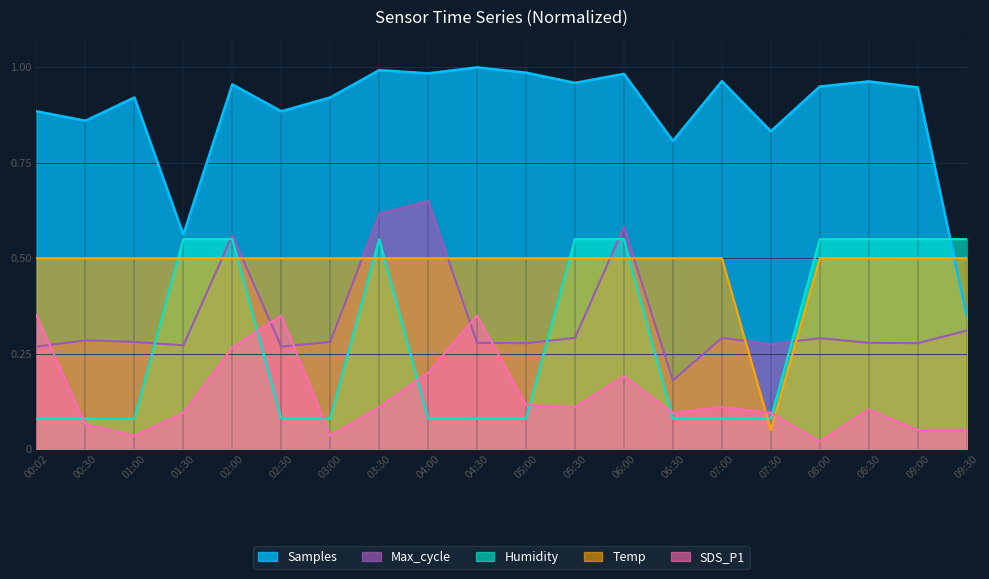

Rank the series at 03:00 from lowest to highest value.

SDS_P1, Humidity, Max_cycle, Temp, Samples